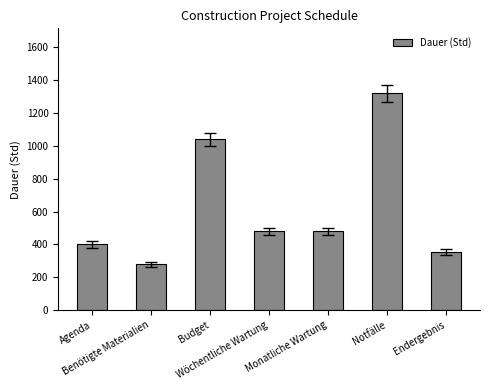

What is the smallest value displayed?

280